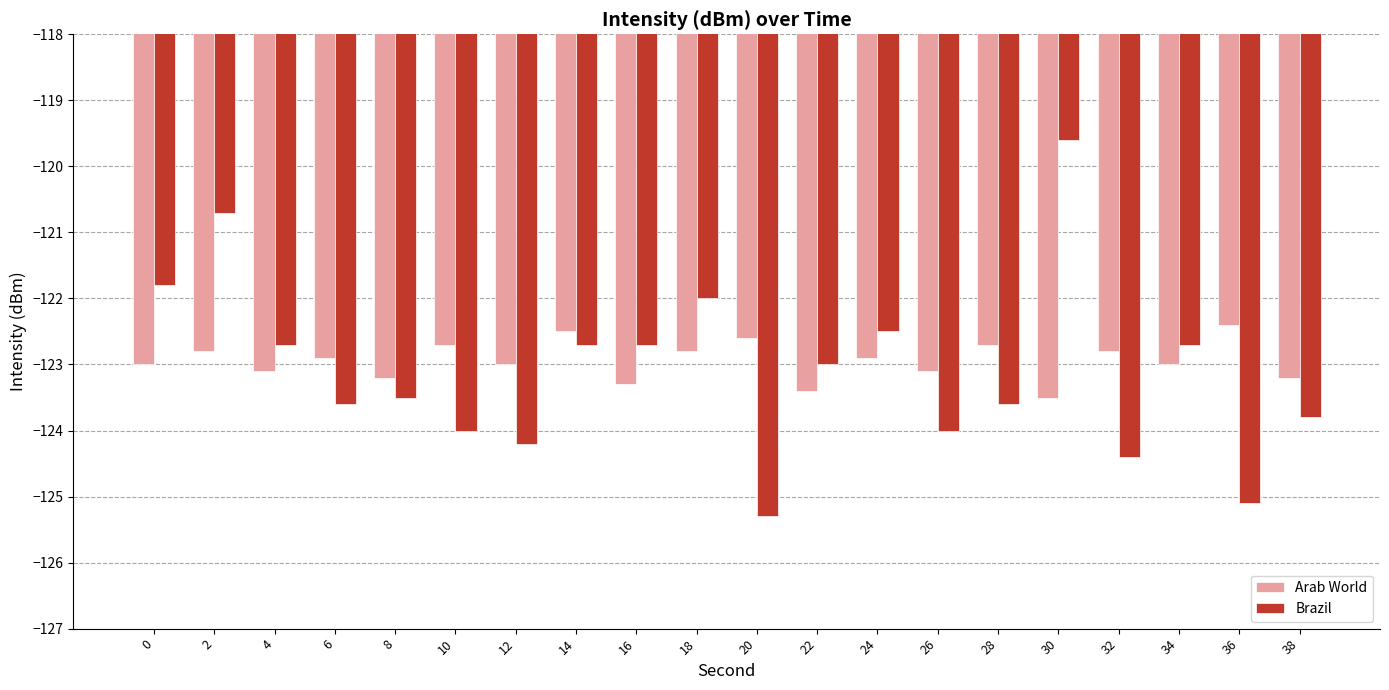

What is the value of the Brazil bar at the 1st from the left?

-121.8